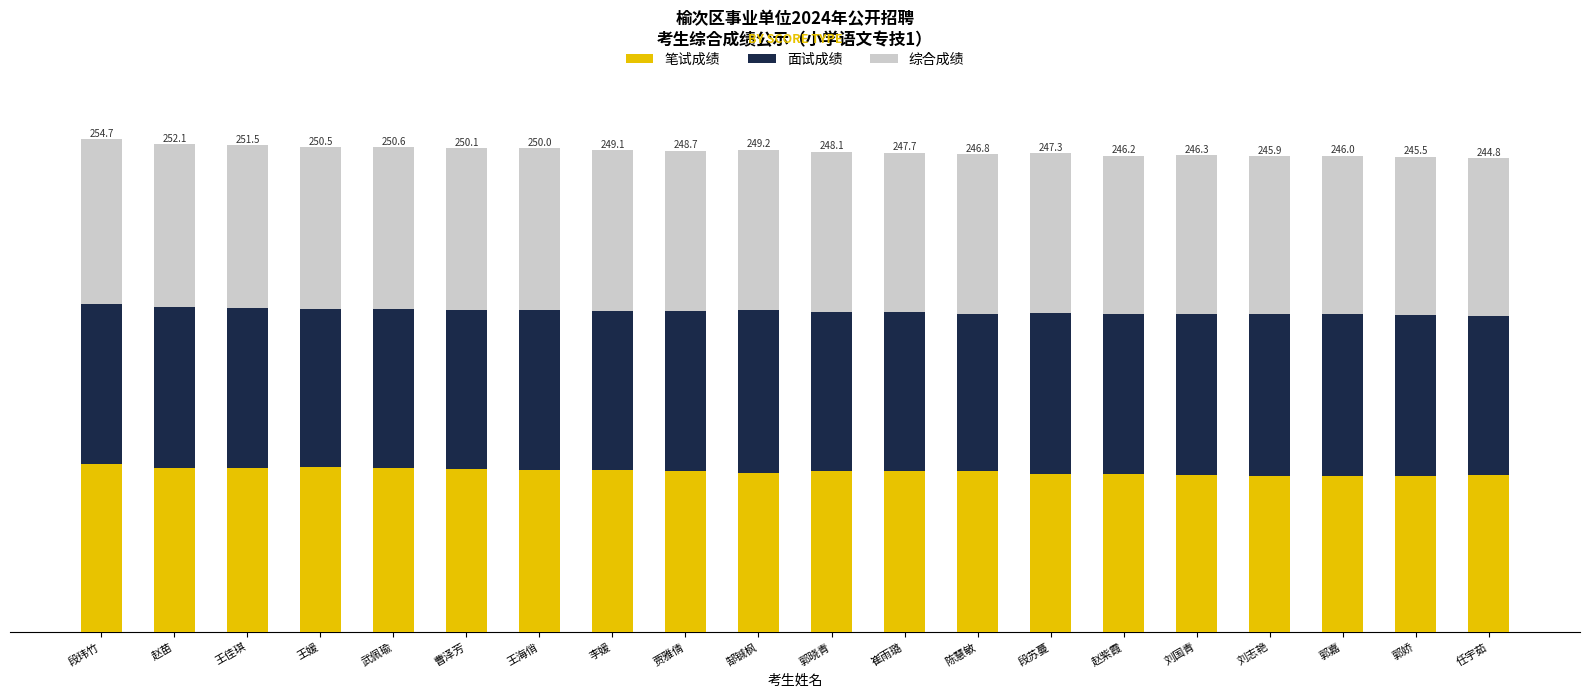

Are the bars horizontal?

No